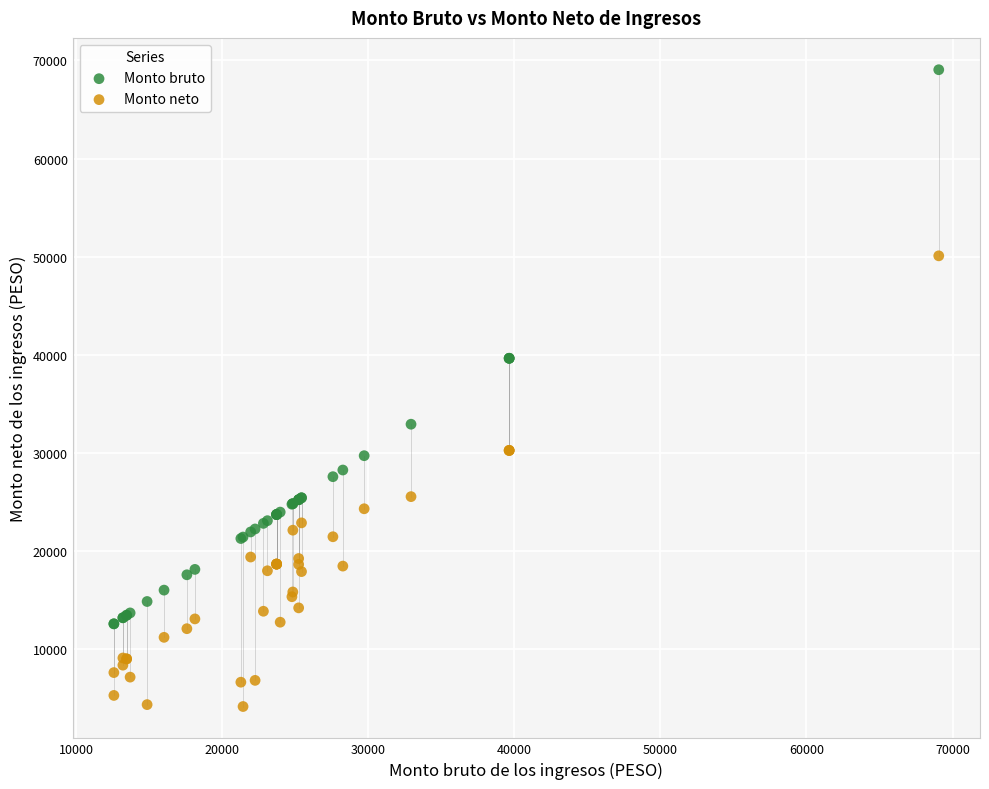

Which series contains the highest Y value?

Monto bruto